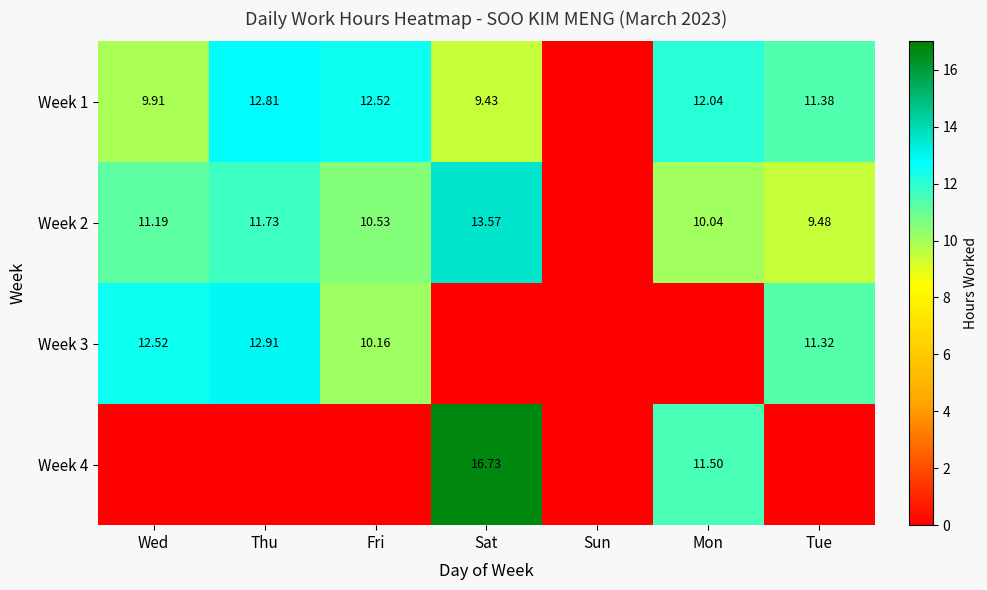

Count the number of categories in the chart.

7